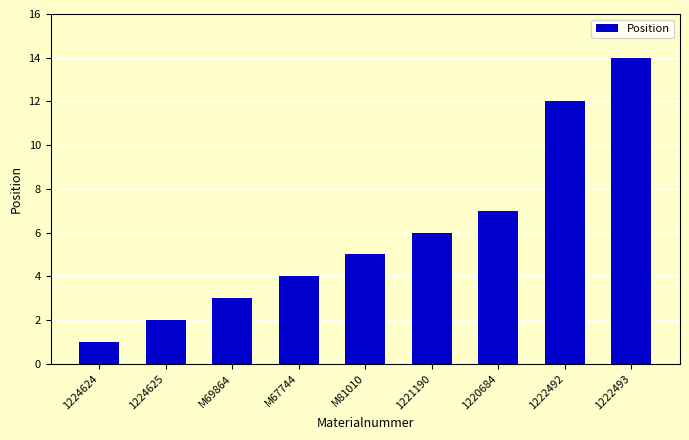

What is the sum of all values?

54